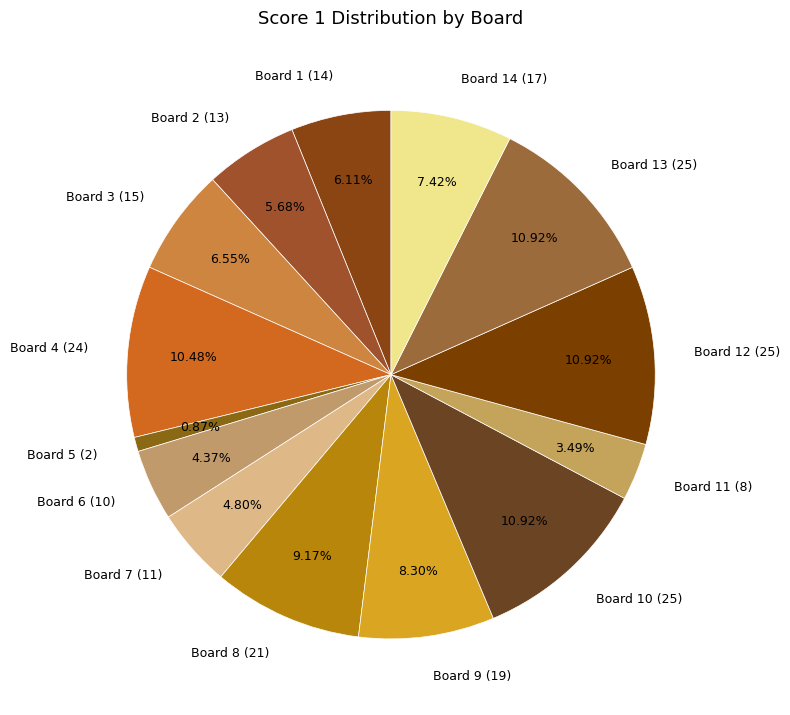

Combined, do Board 1 (14) and Board 7 (11) account for over 50%?

No